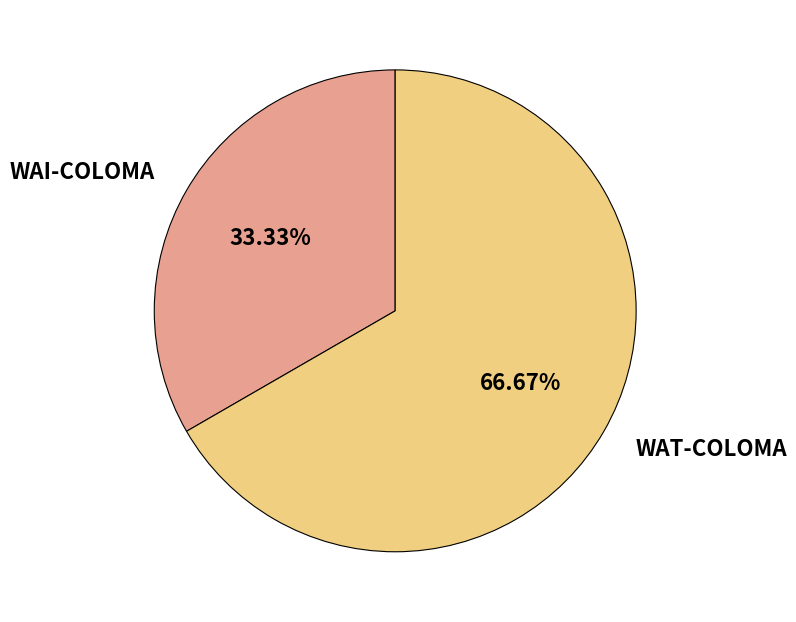

How many slices are in this pie chart?

2